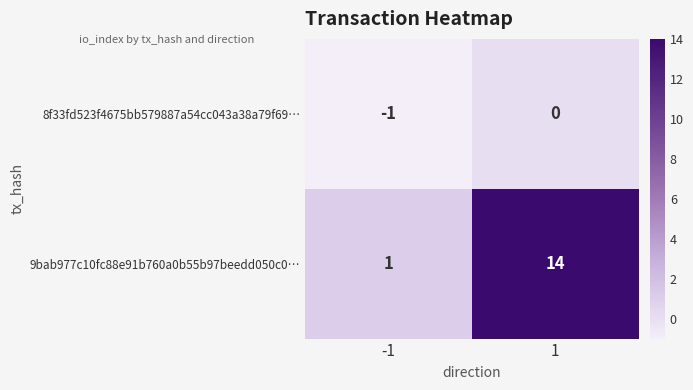

Reading left to right, what are all the values shown in this chart?

8f33fd523f4675bb579887a54cc043a38a79f69…: -1=-1	1=0
9bab977c10fc88e91b760a0b55b97beedd050c0…: -1=1	1=14